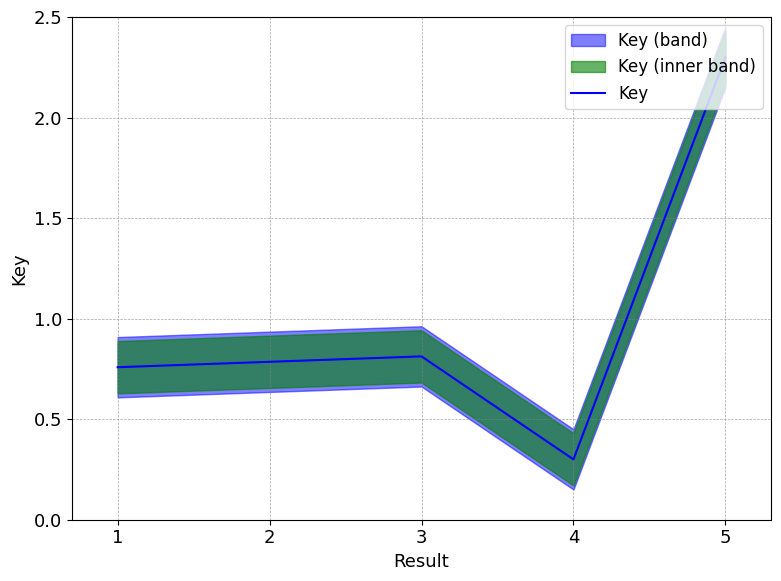

The chart shows a value of 0.8 at 2. True or false?

True